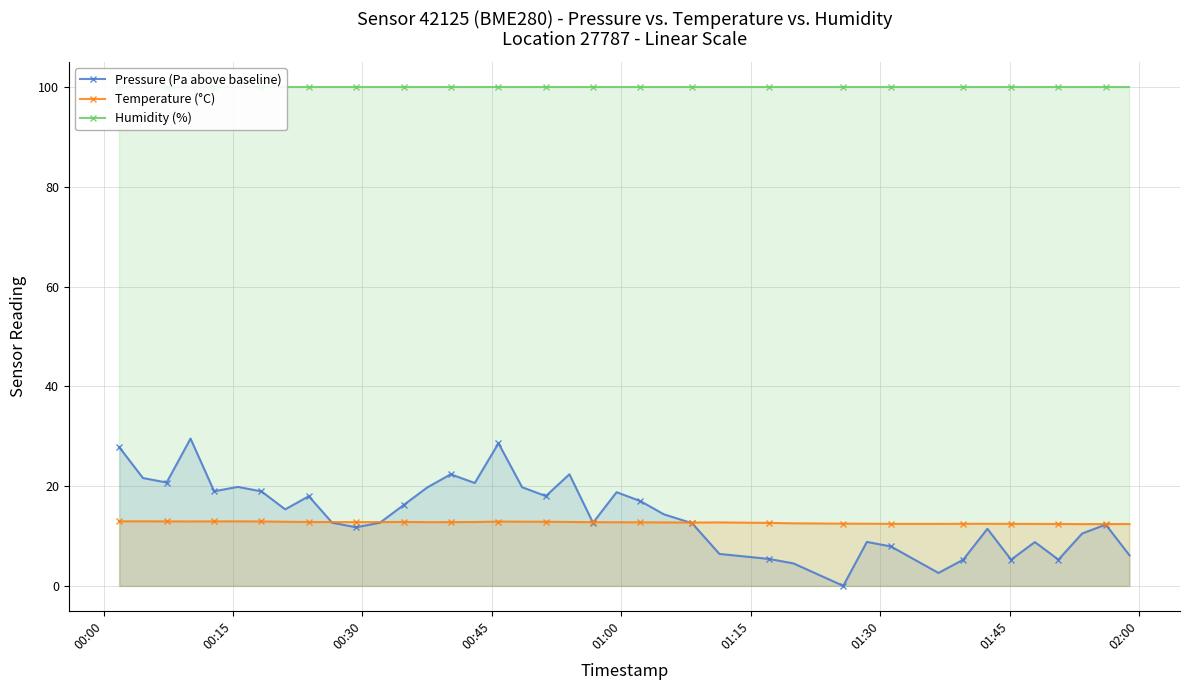

In Pressure (Pa above baseline), how many points are higher than both neighbors (excluding endpoints)?

11